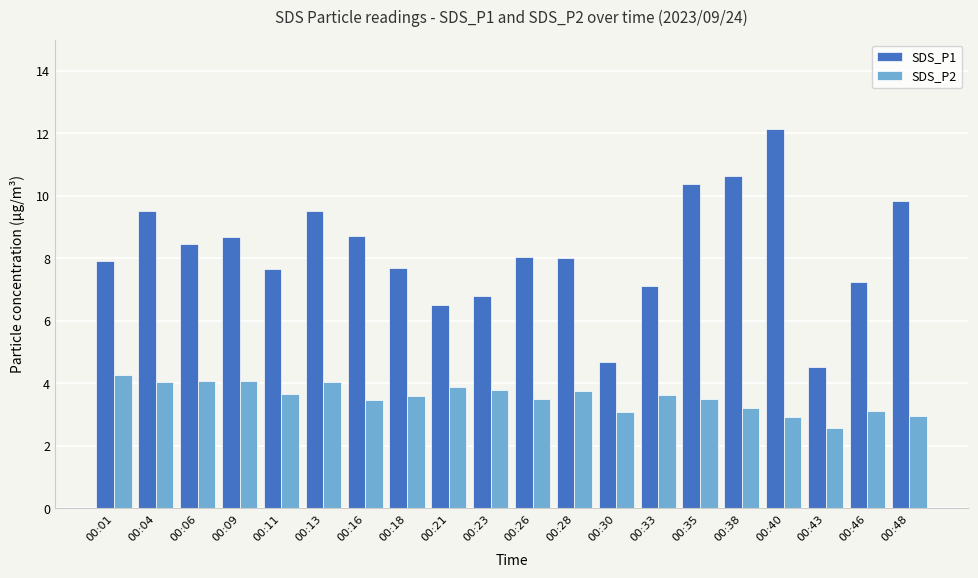

Rank the series at 00:28 from highest to lowest value.

SDS_P1, SDS_P2